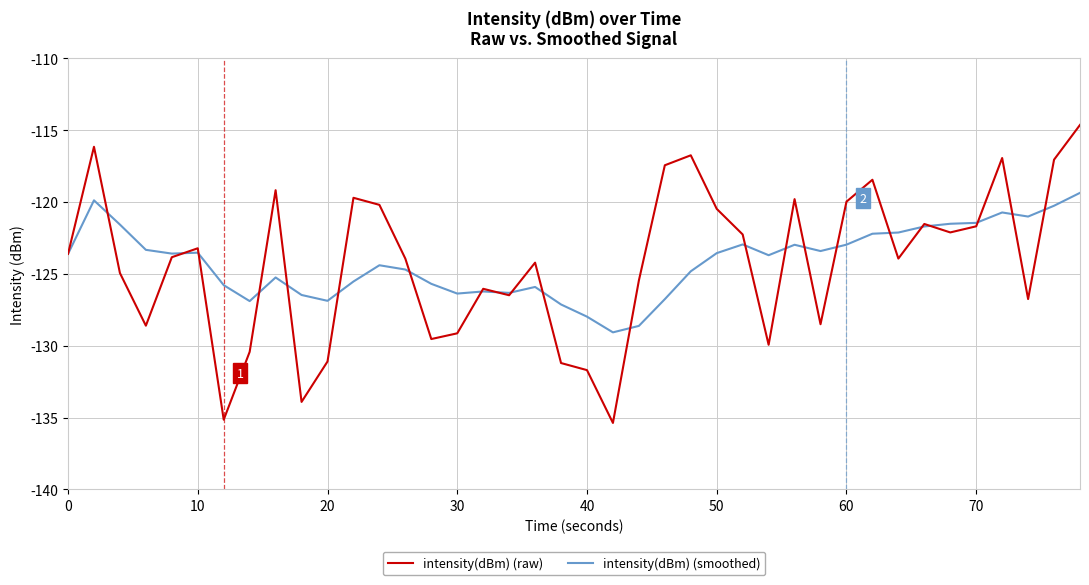

What is the maximum value shown in the chart?

-114.6